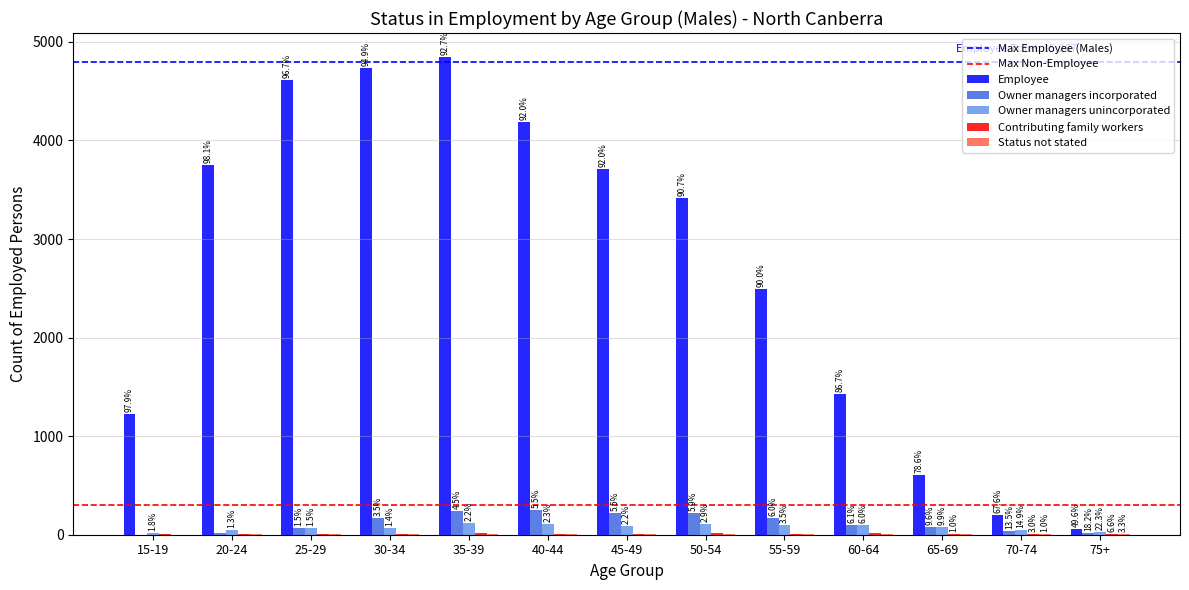

At which category is the sum across all series the highest?

35-39